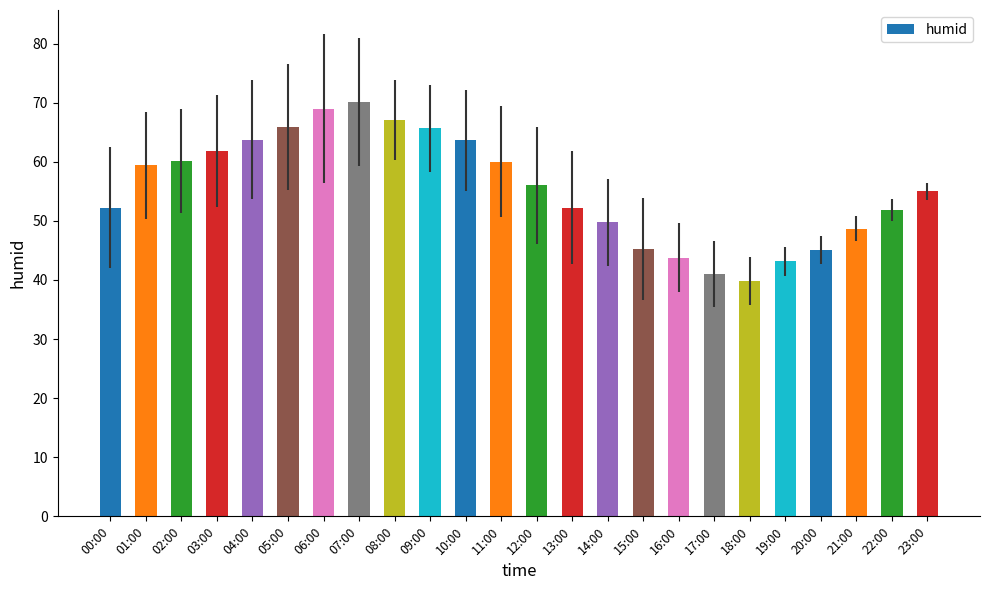

What is the smallest value displayed?

39.9